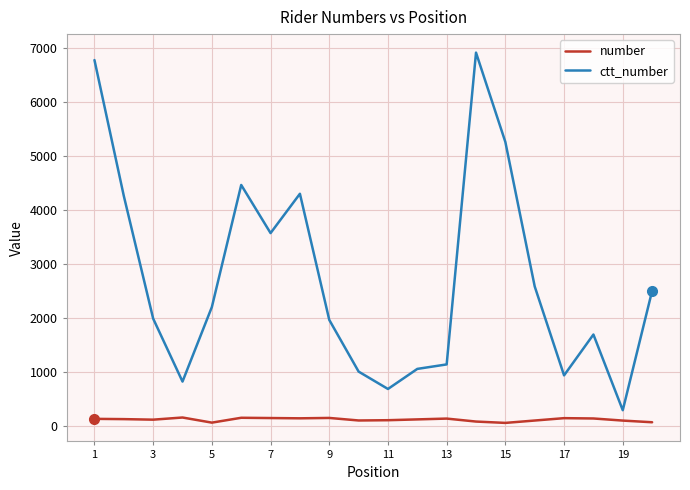

What is the minimum value shown in the chart?

50